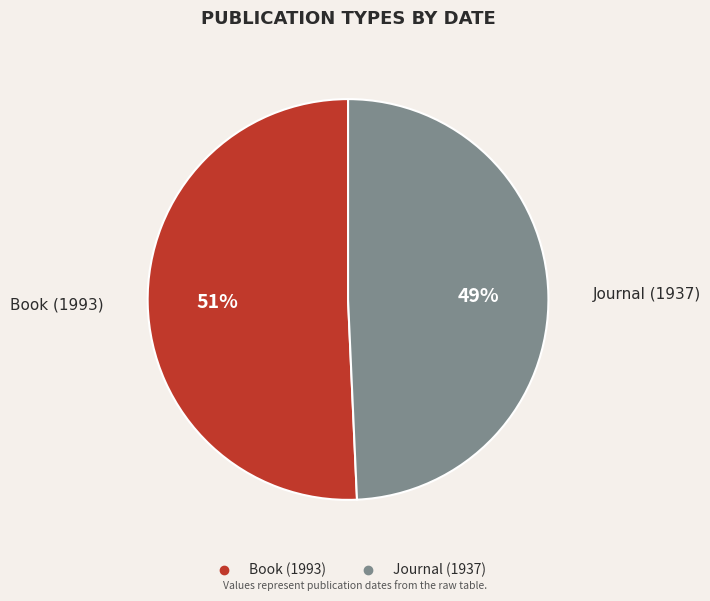

What is the smallest slice in the pie chart?

Journal (1937)